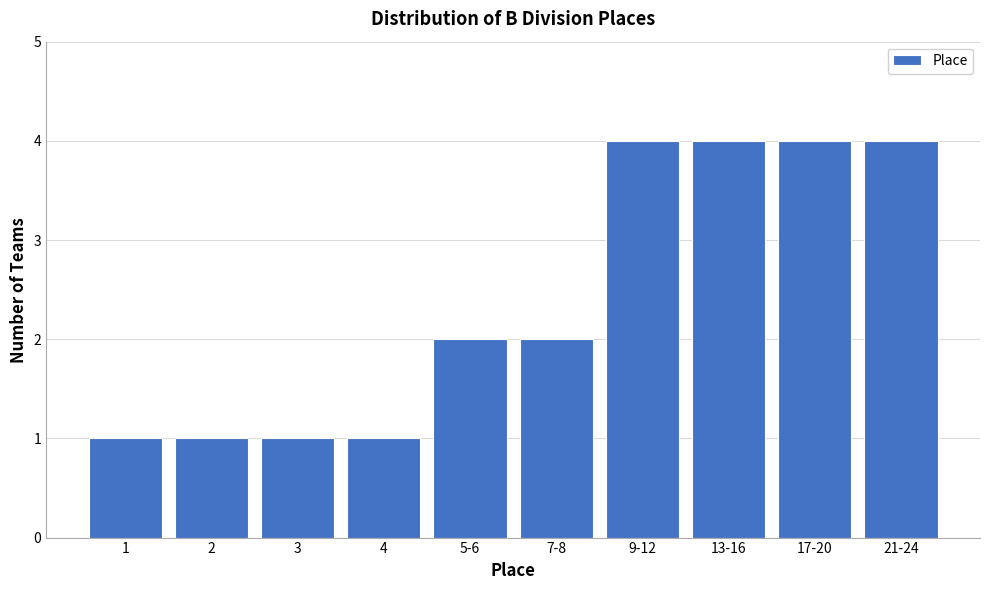

Reading left to right, what are all the values shown in this chart?

1	1	1	1	2	2	4	4	4	4